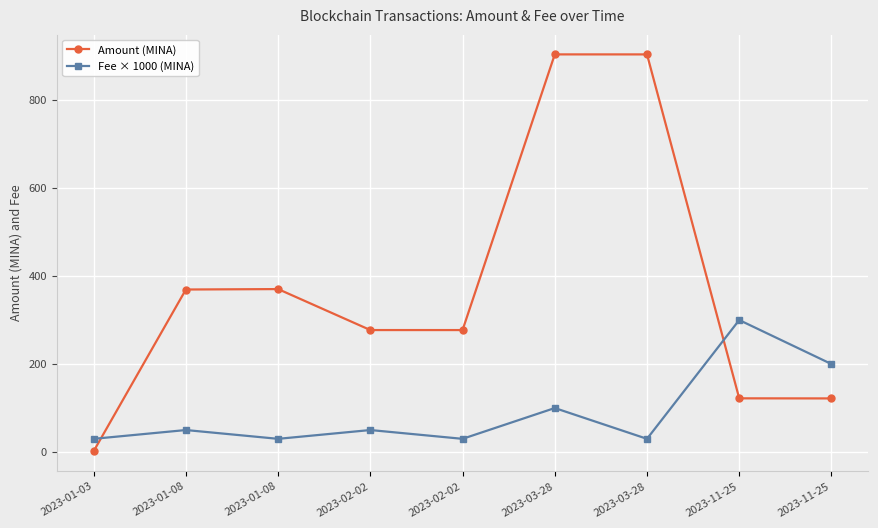

How many lines are shown in the chart?

2